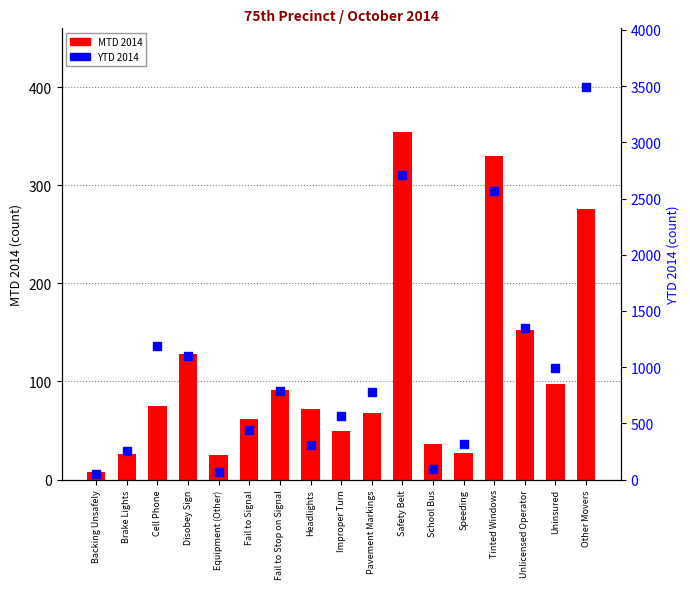

Is the value of MTD 2014 at Backing Unsafely greater than the value of YTD 2014 at Fail to Stop on Signal?

No